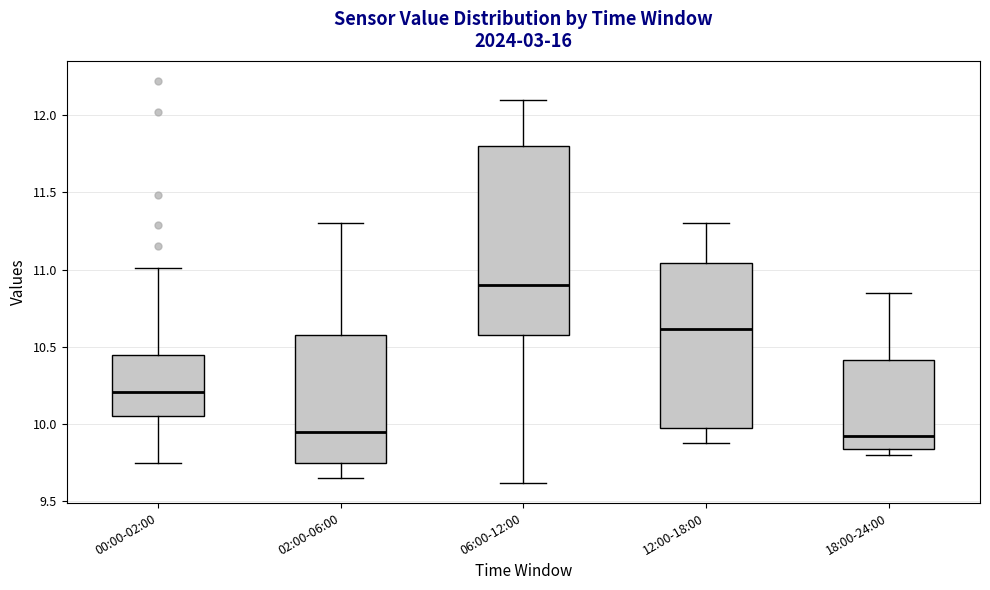

Which box is the tallest, from its lower edge to its upper edge?

06:00-12:00